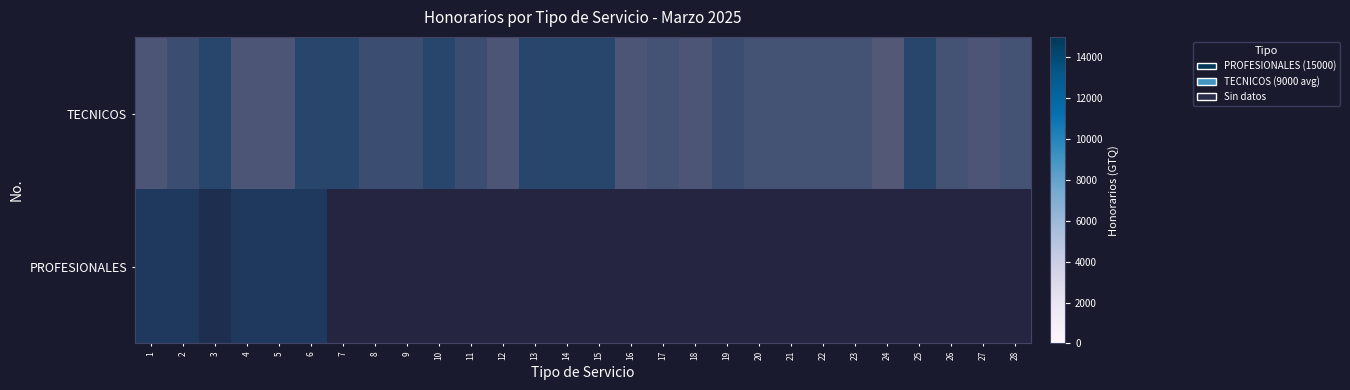

What is the difference between the second highest and second lowest values in the PROFESIONALES series?

1